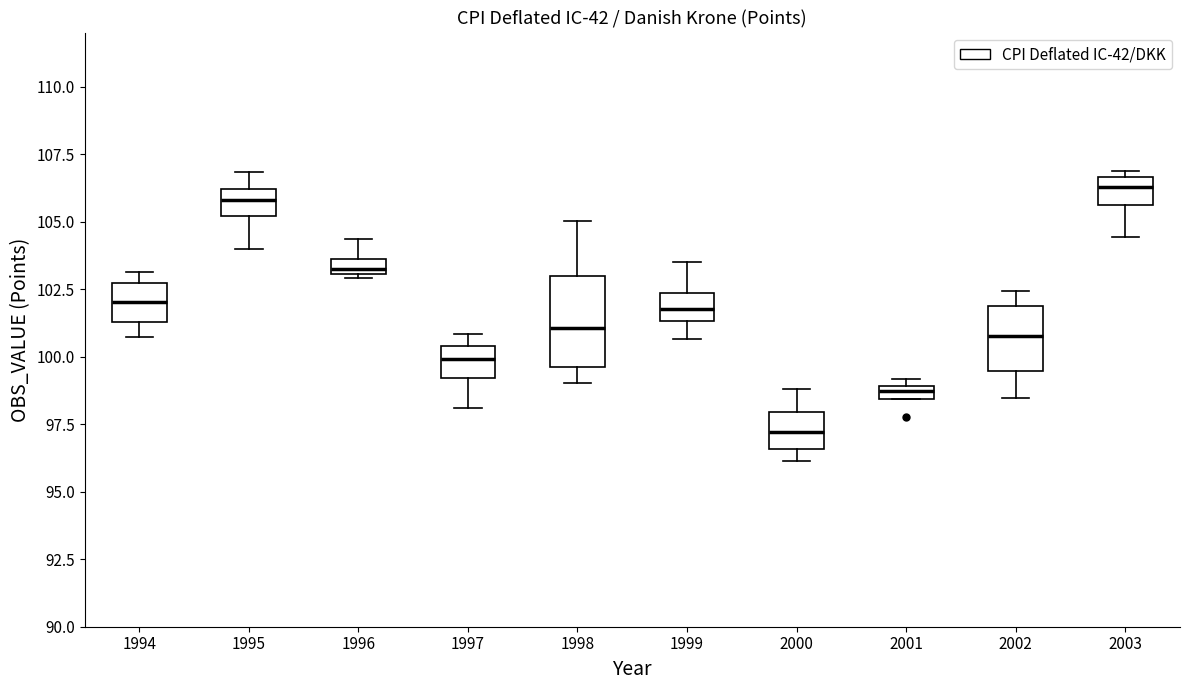

Which box is the tallest, from its lower edge to its upper edge?

1998